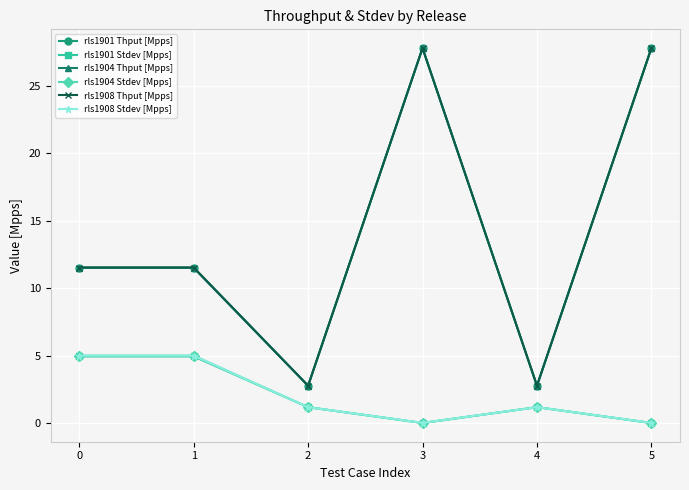

True or false: rls1904 Thput [Mpps] and rls1901 Stdev [Mpps] intersect in this chart.

False